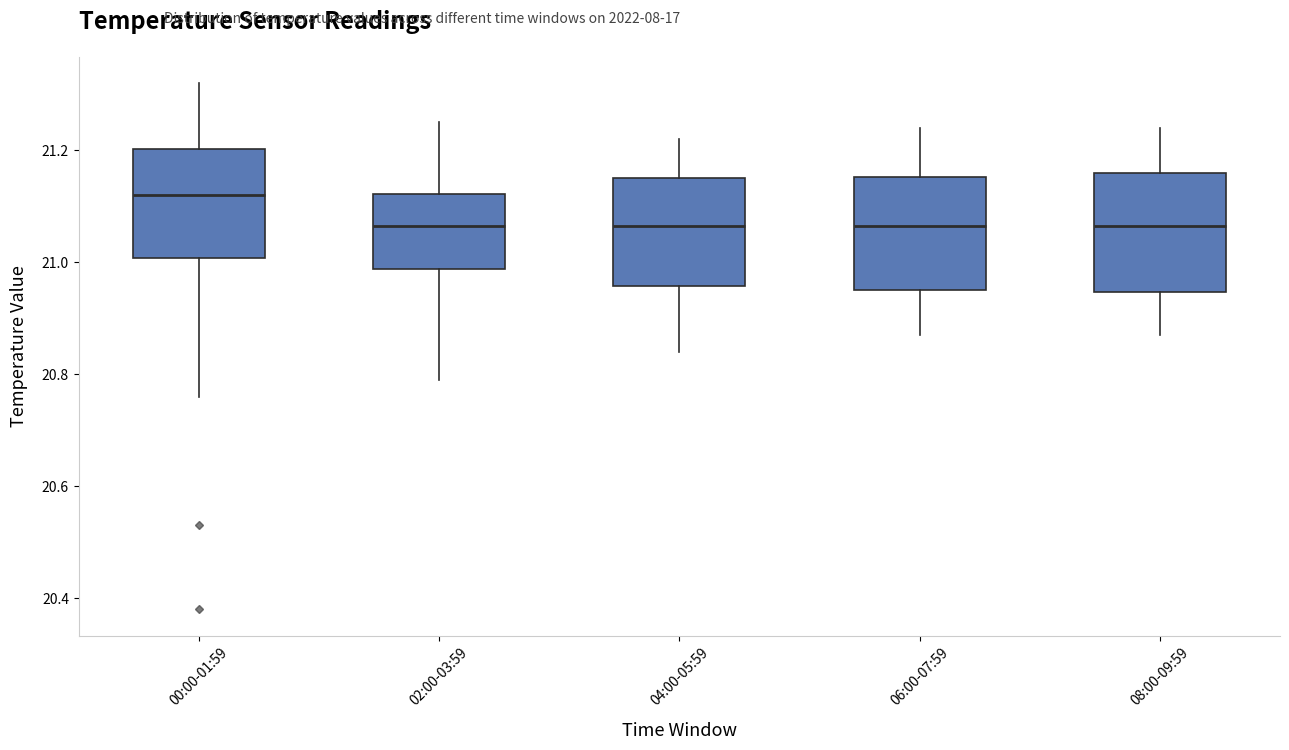

Reading left to right, read every box against the y-axis: the position of its median line, the range the box covers, and the ends of its whiskers. The values are not printed on the chart, so give them approximately, as read against the axis.

00:00-01:59: median 21.12, box 21.00 to 21.20, whiskers 20.76 to 21.32
02:00-03:59: median 21.06, box 20.98 to 21.12, whiskers 20.80 to 21.26
04:00-05:59: median 21.06, box 20.96 to 21.16, whiskers 20.84 to 21.22
06:00-07:59: median 21.06, box 20.96 to 21.16, whiskers 20.88 to 21.24
08:00-09:59: median 21.06, box 20.94 to 21.16, whiskers 20.88 to 21.24